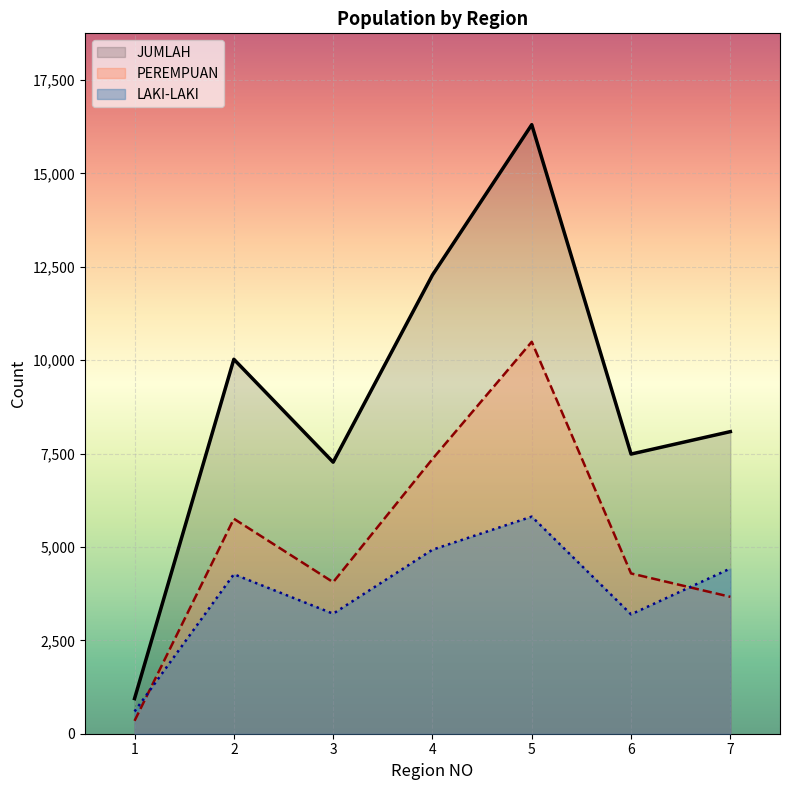

What is the sum of all LAKI-LAKI values?

26436